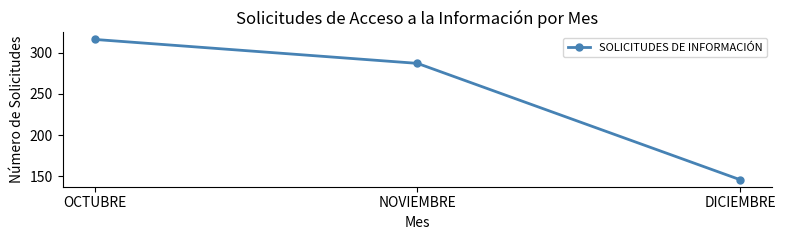

What is the difference between the values at DICIEMBRE and NOVIEMBRE?

141